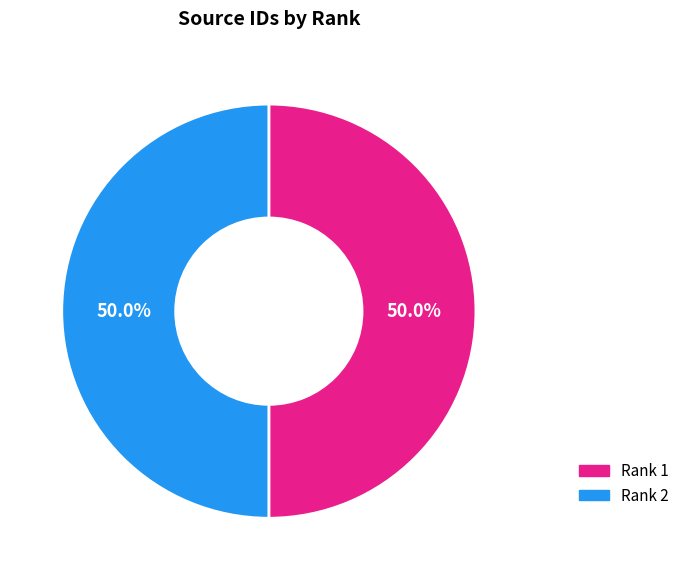

True or false: Rank 2 accounts for 36% of the total.

False